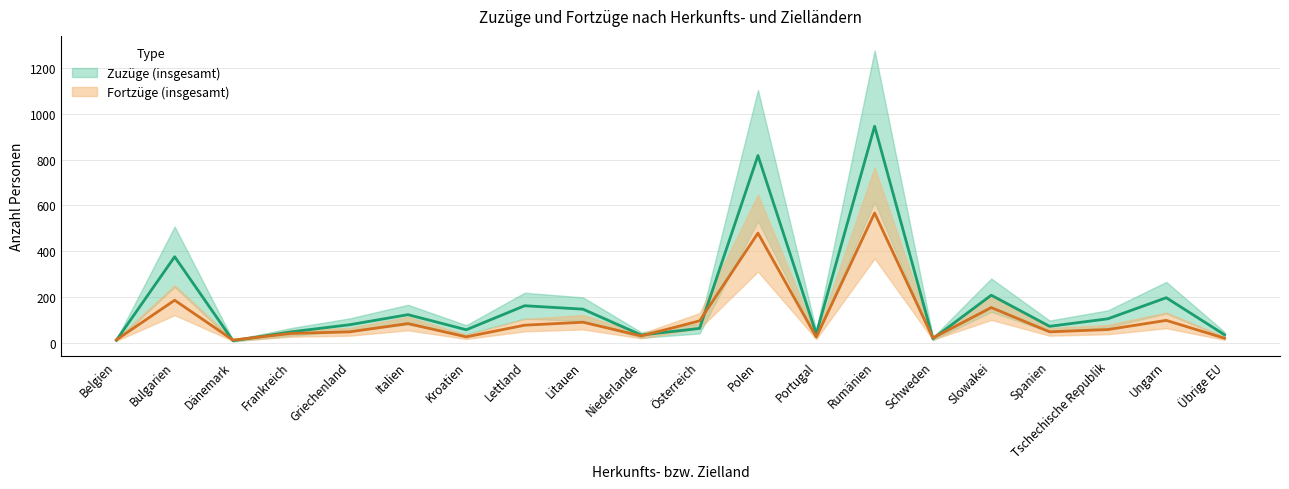

Is the value of Fortzüge (insgesamt) at Schweden greater than the value of Zuzüge (insgesamt) at Dänemark?

Yes